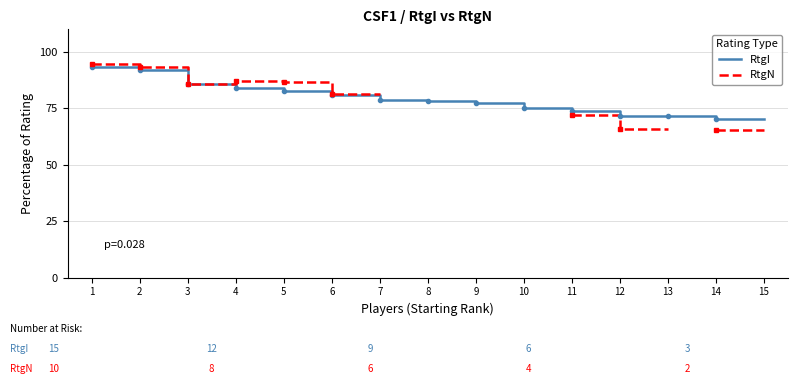

At how many categories does at least one series exceed 76?

9